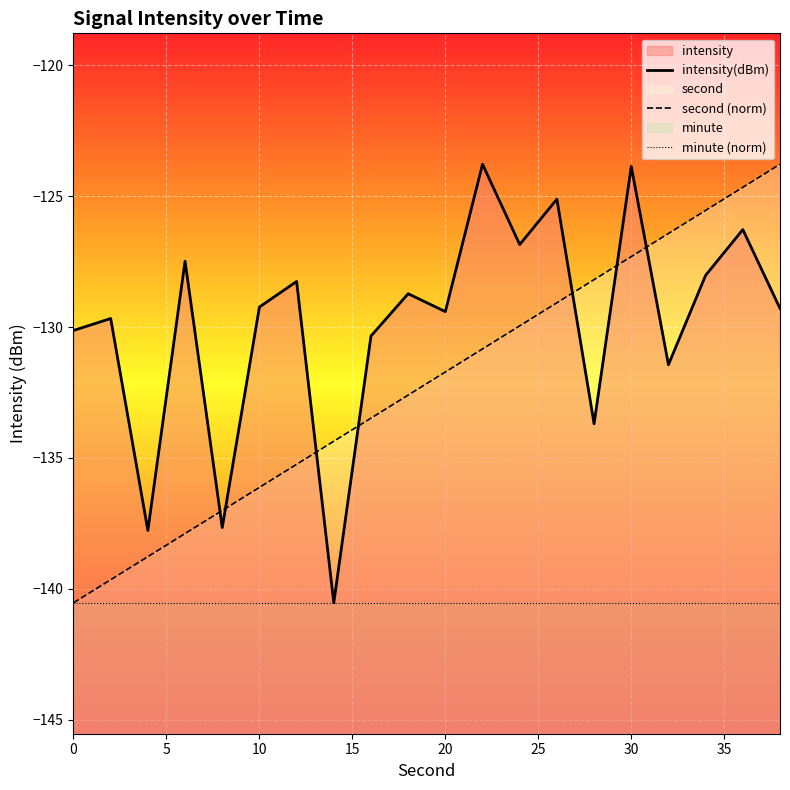

Reading left to right, list all the values displayed in this chart.

intensity(dBm): -130.1	-129.7	-137.8	-127.5	-137.7	-129.2	-128.3	-140.5	-130.3	-128.7	-129.4	-123.8	-126.9	-125.1	-133.7	-123.9	-131.4	-128.0	-126.3	-129.3
second (norm): -140.5	-139.7	-138.8	-137.9	-137.0	-136.1	-135.2	-134.4	-133.5	-132.6	-131.7	-130.8	-130.0	-129.1	-128.2	-127.3	-126.4	-125.5	-124.7	-123.8
minute (norm): -140.5	-140.5	-140.5	-140.5	-140.5	-140.5	-140.5	-140.5	-140.5	-140.5	-140.5	-140.5	-140.5	-140.5	-140.5	-140.5	-140.5	-140.5	-140.5	-140.5